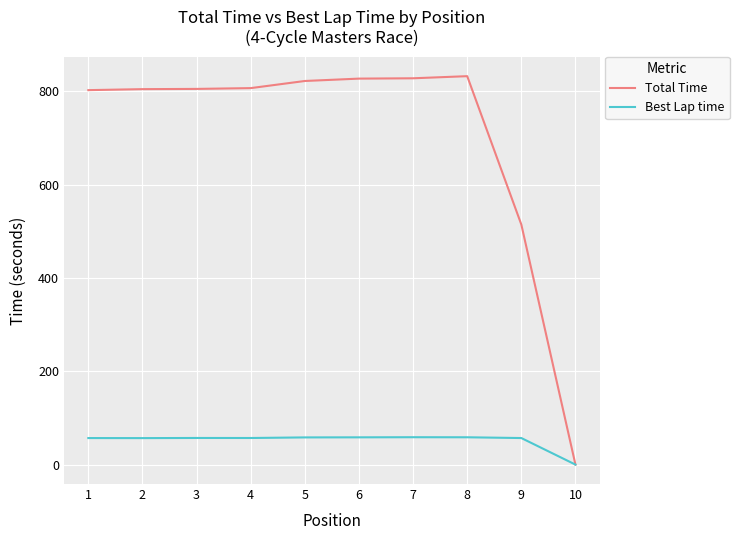

Where is Total Time nearest to the value 416?

9